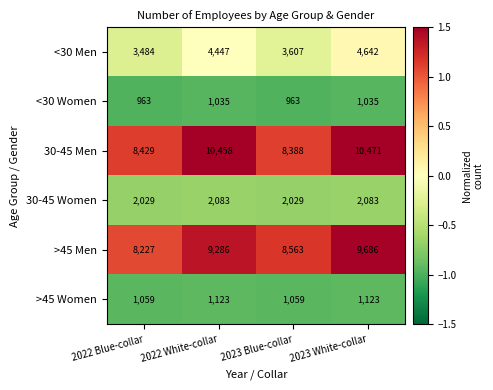

Reading right to left, extract all data points from this chart.

<30 Men: 4642	3607	4447	3484
<30 Women: 1035	963	1035	963
30-45 Men: 10471	8388	10458	8429
30-45 Women: 2083	2029	2083	2029
>45 Men: 9686	8563	9286	8227
>45 Women: 1123	1059	1123	1059